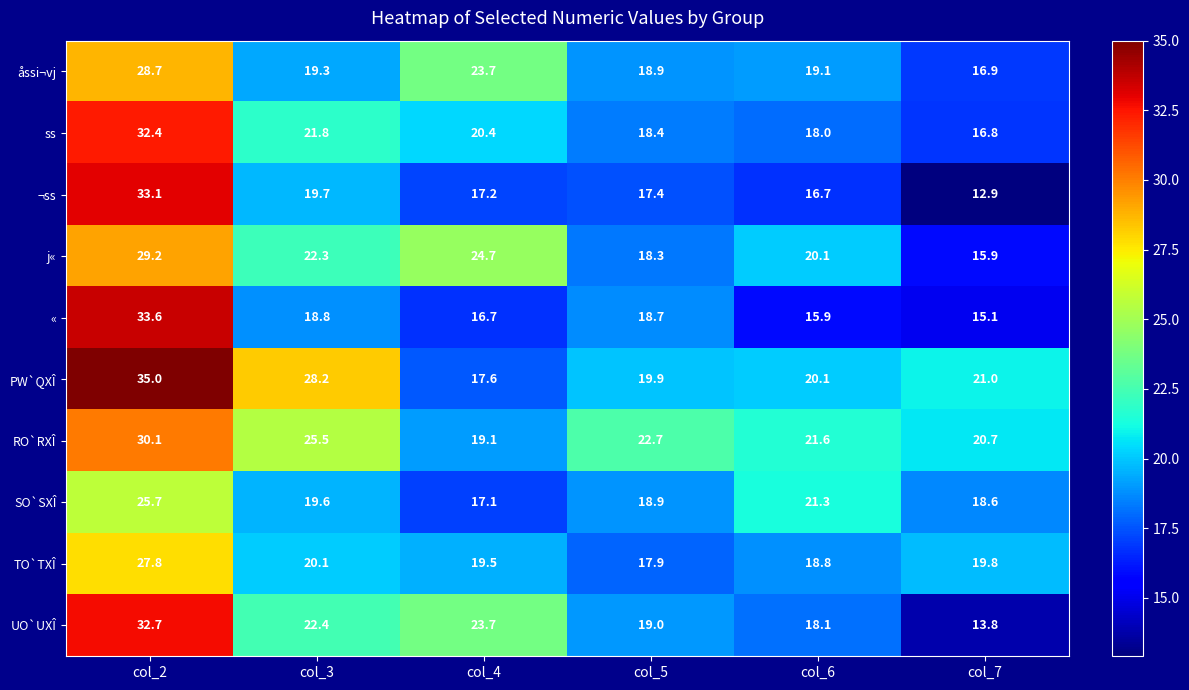

How many distinct data groups are displayed?

10